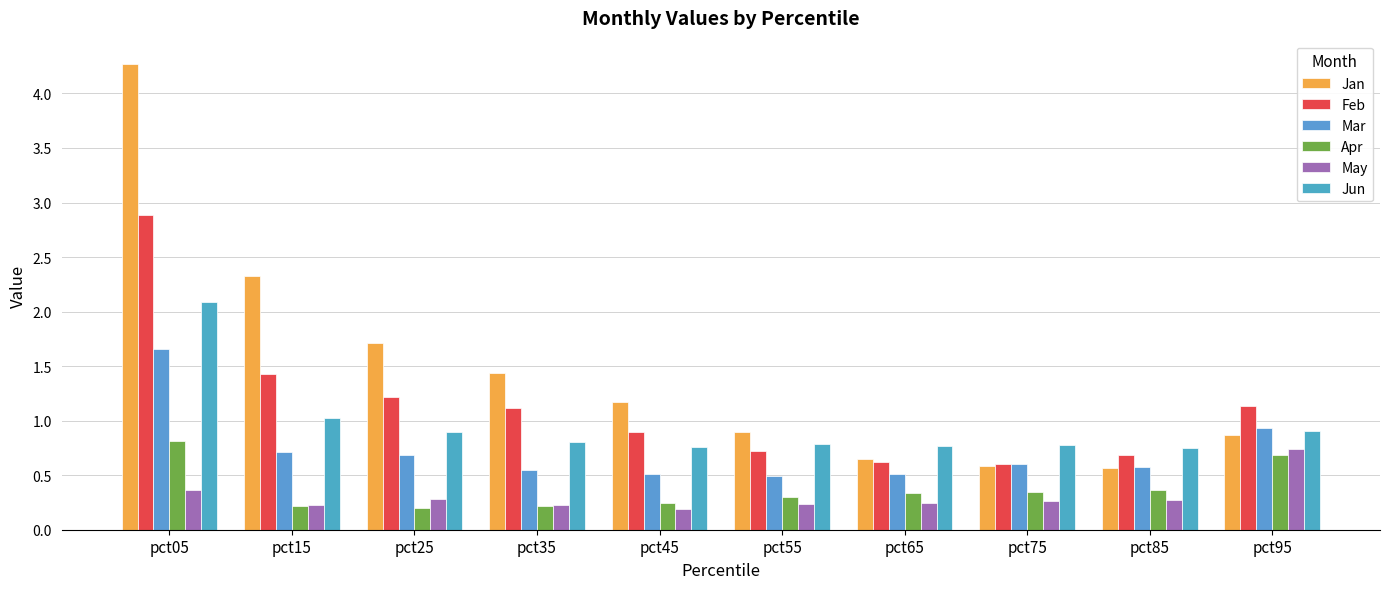

What is the value of the Mar bar at the 2nd from the left?

0.7